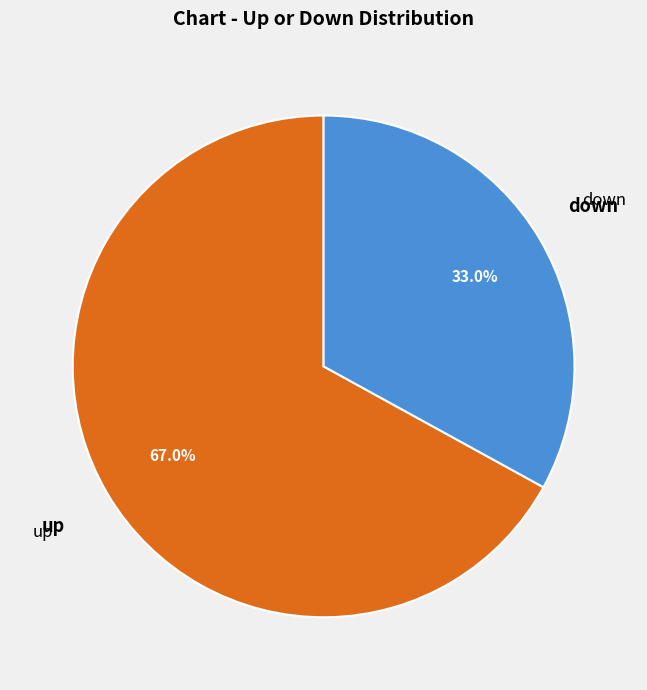

Does any single category account for the majority?

Yes